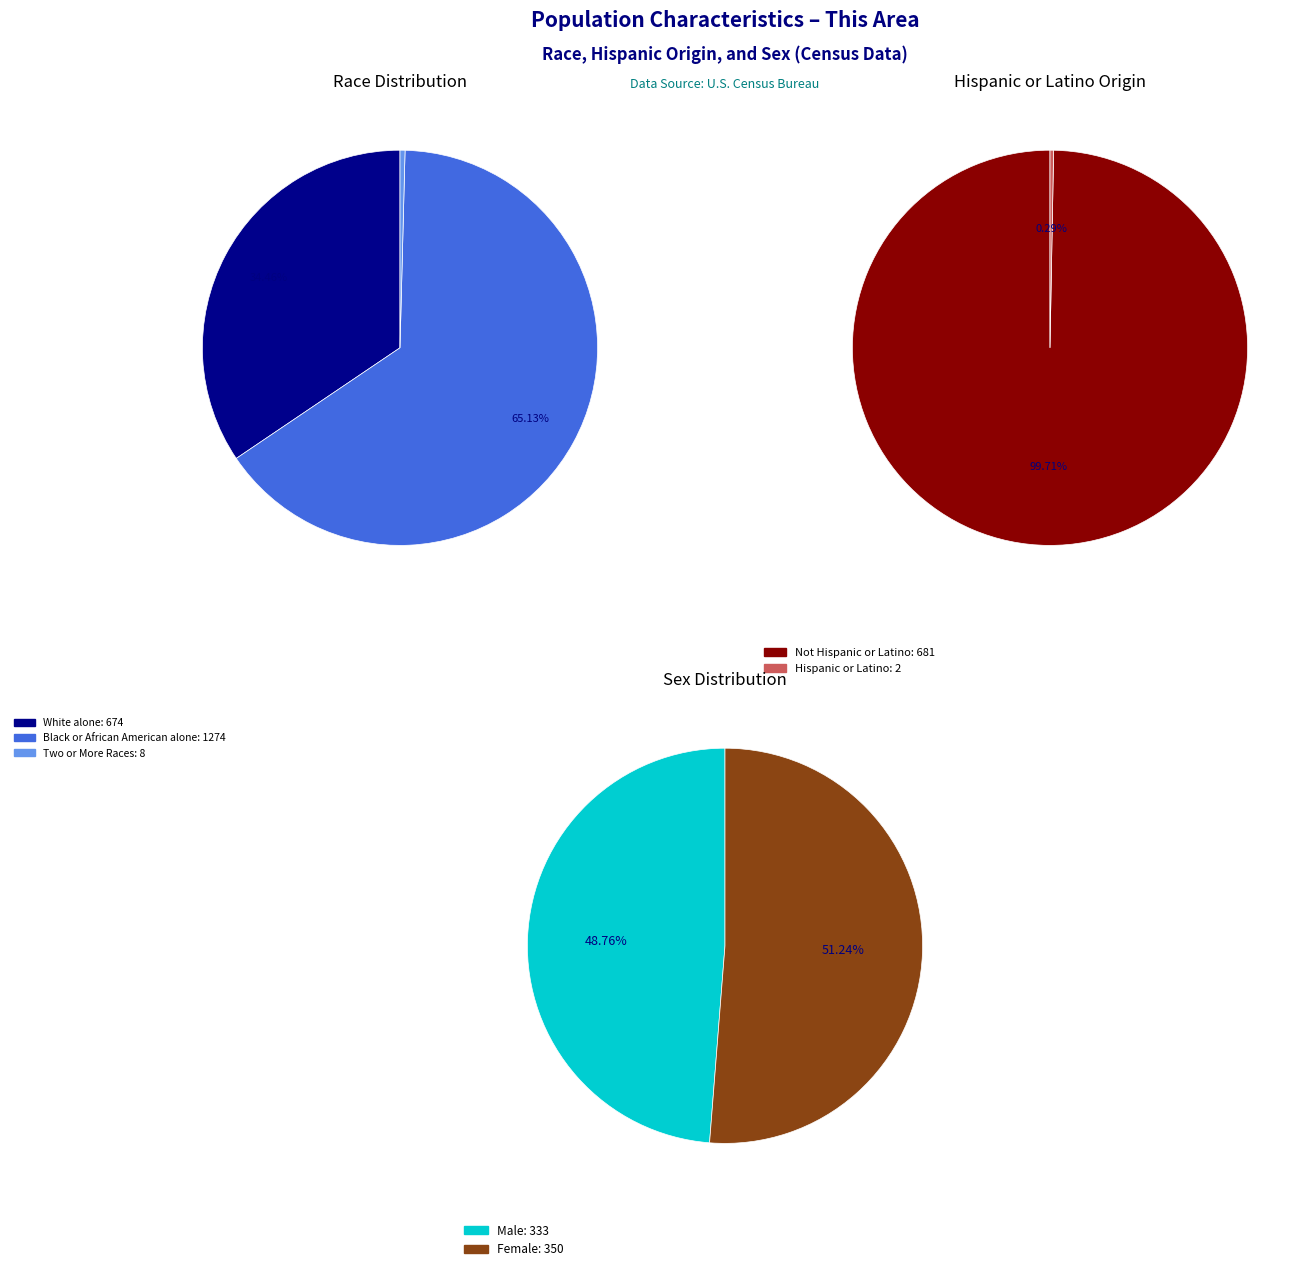

How many segments does this pie chart have?

7